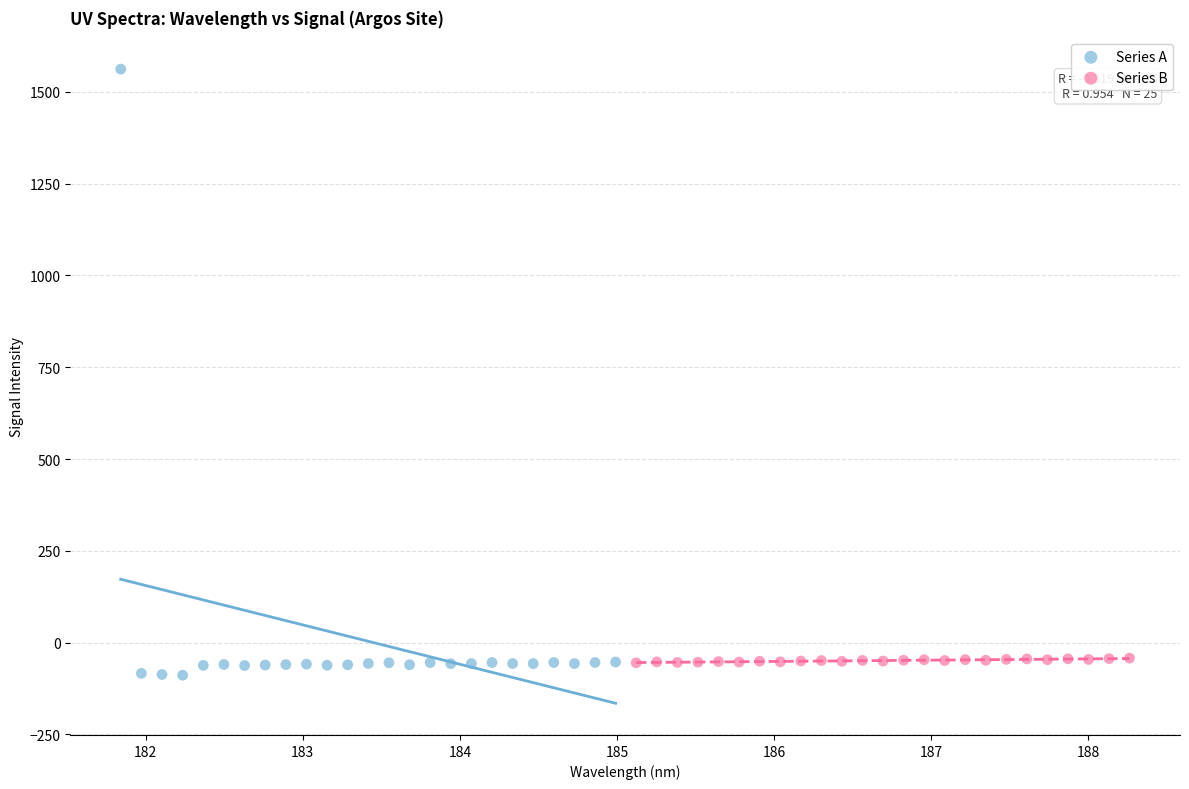

What are all the series names shown in the legend?

Series A, Series B